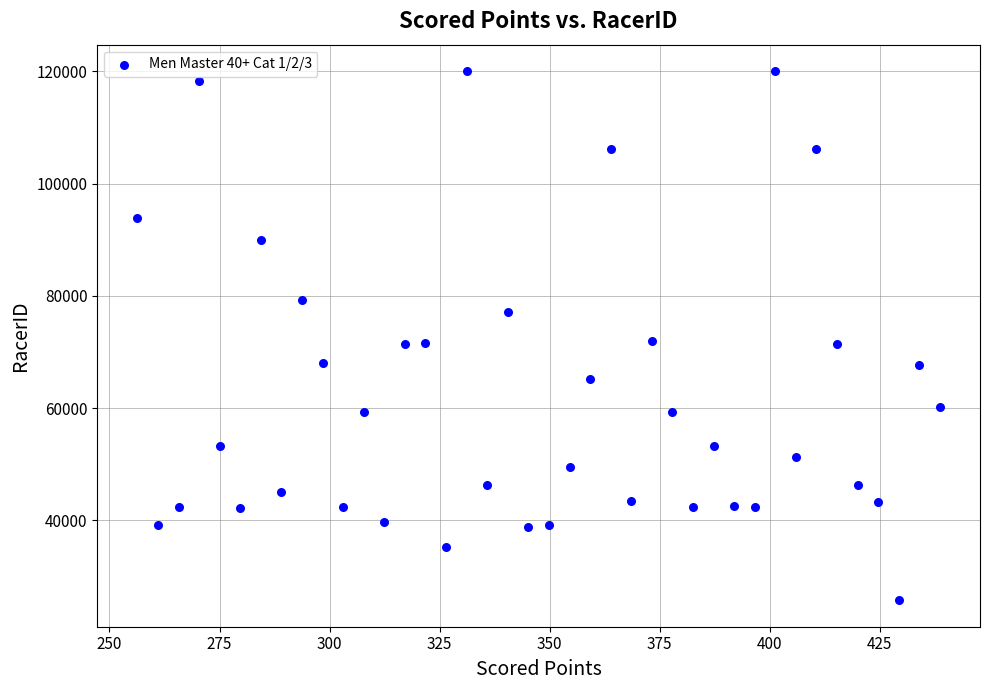

What is the range of Y values (max minus min)?

94253